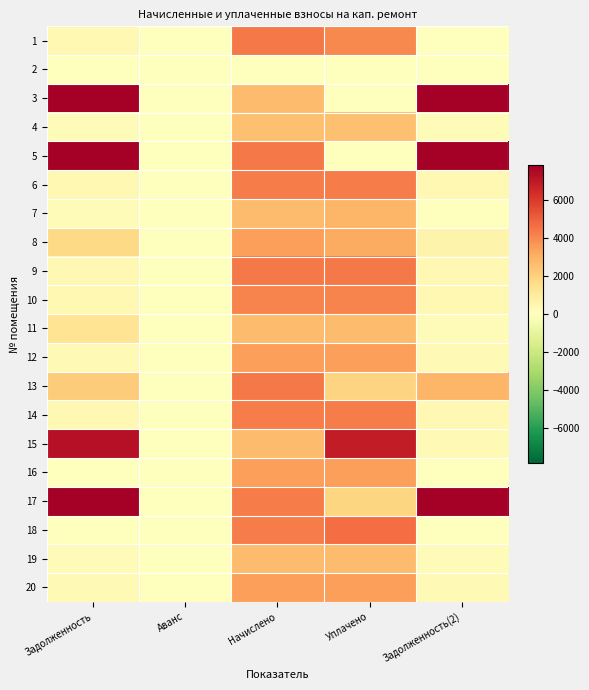

At how many categories does at least one series exceed 25743?

2